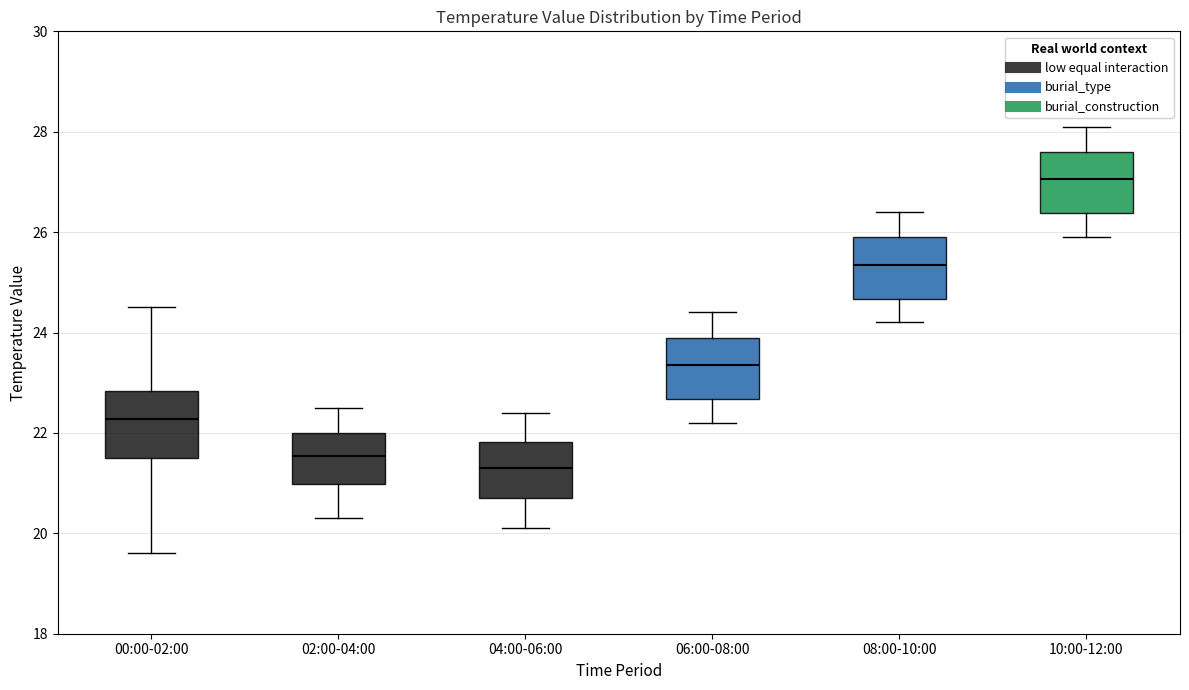

Reading left to right, transcribe this box plot: for each box, give where its median line is, the range the box spans, and where its two whiskers end, as read against the y-axis. The values are not printed on the chart, so give them approximately, as read against the axis.

00:00-02:00: median 22.2, box 21.6 to 22.8, whiskers 19.6 to 24.6
02:00-04:00: median 21.6, box 21.0 to 22.0, whiskers 20.4 to 22.6
04:00-06:00: median 21.4, box 20.8 to 21.8, whiskers 20.2 to 22.4
06:00-08:00: median 23.4, box 22.6 to 24.0, whiskers 22.2 to 24.4
08:00-10:00: median 25.4, box 24.6 to 26.0, whiskers 24.2 to 26.4
10:00-12:00: median 27.0, box 26.4 to 27.6, whiskers 26.0 to 28.2